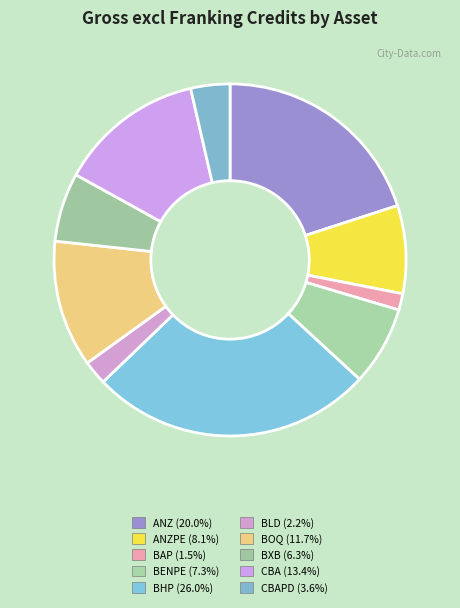

To the nearest percent, what is the average slice percentage?

10%